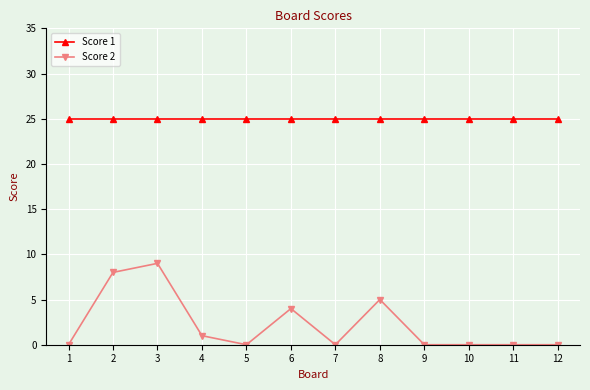

Reading left to right, list all the values displayed in this chart.

Score 1: 1=25	2=25	3=25	4=25	5=25	6=25	7=25	8=25	9=25	10=25	11=25	12=25
Score 2: 1=0	2=8	3=9	4=1	5=0	6=4	7=0	8=5	9=0	10=0	11=0	12=0